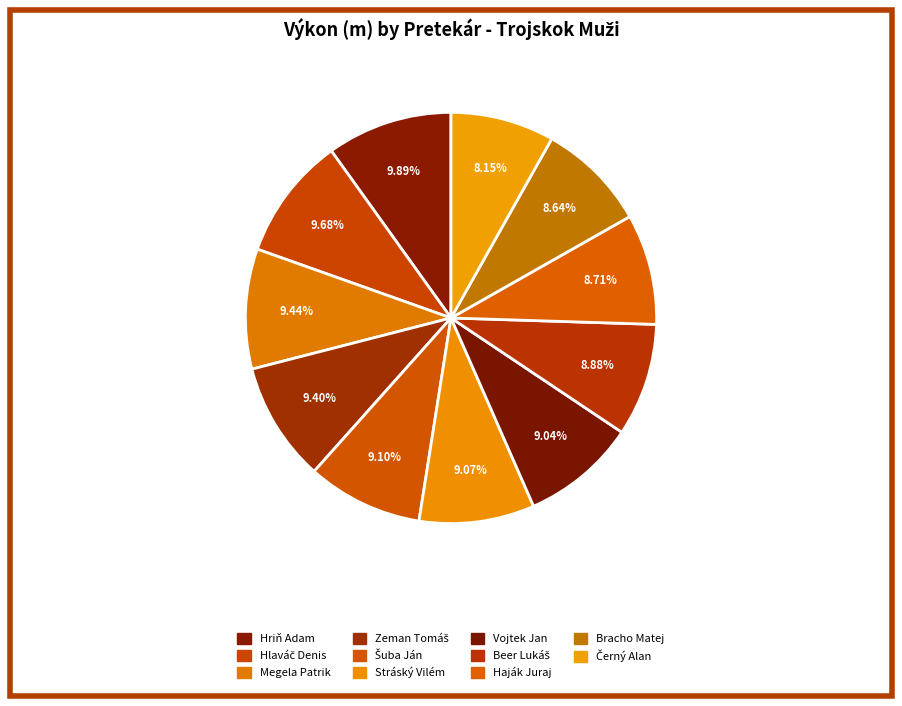

How many slices are in this pie chart?

11